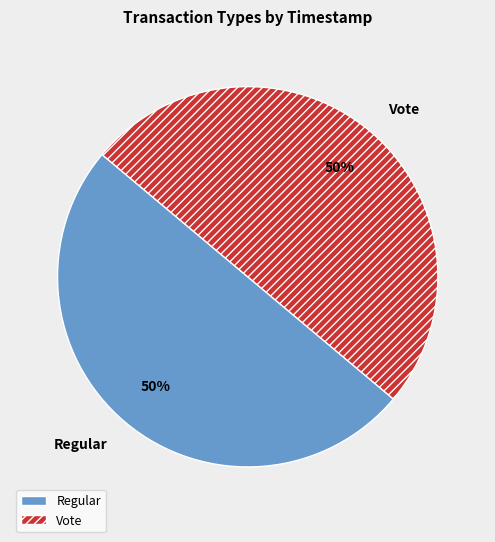

Do Vote and Regular together represent more than half of the pie?

Yes